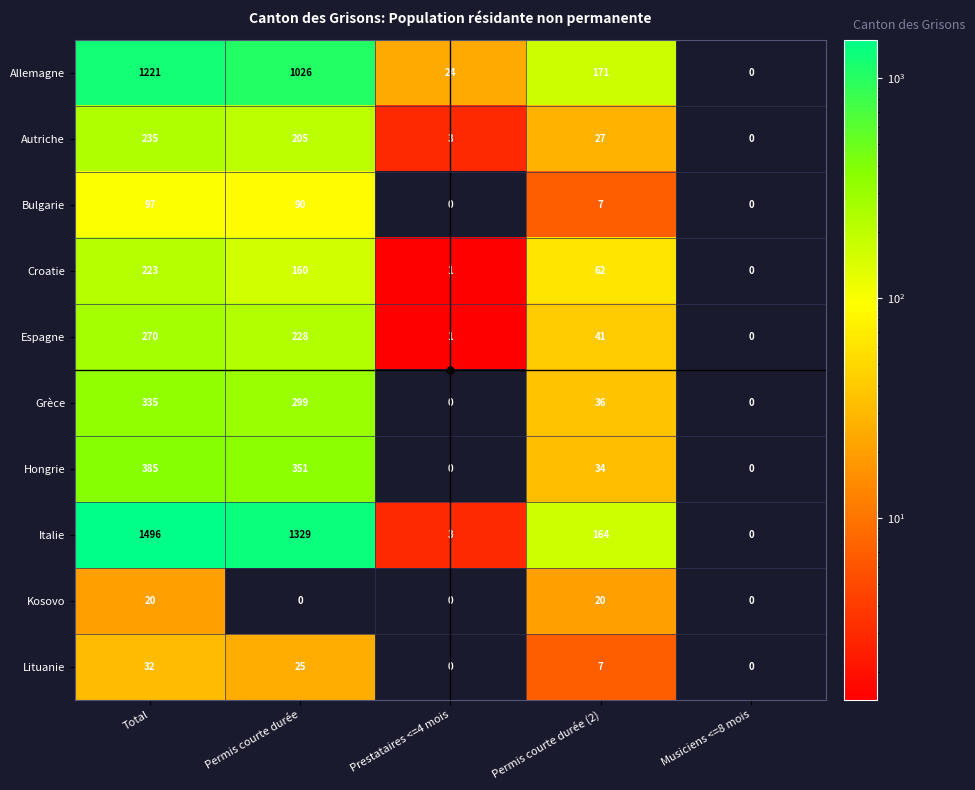

What is the sum of all Allemagne values?

2442